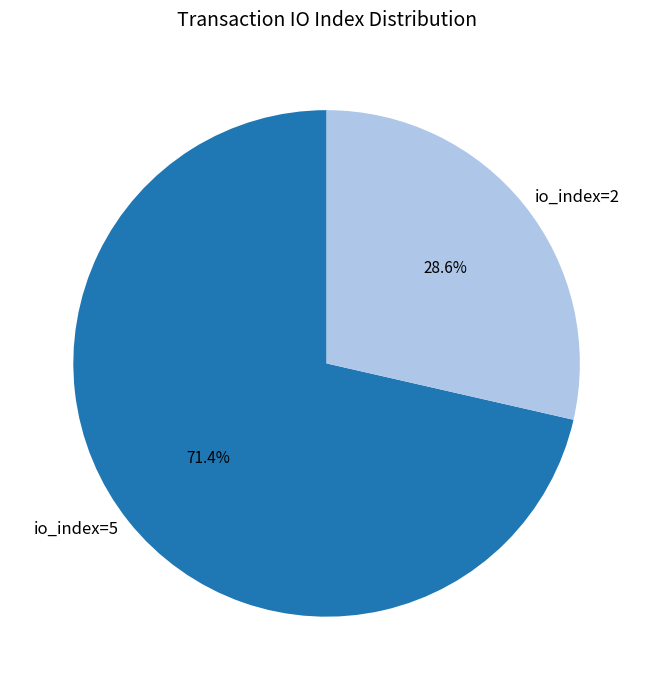

Which slice represents more than half of the pie?

io_index=5